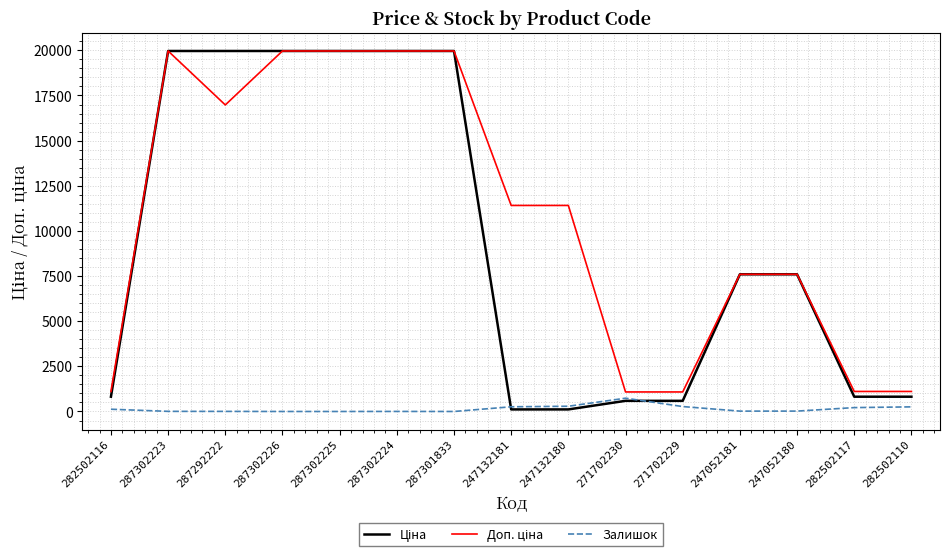

What is the approximate value of Залишок at 247052180?

21.0